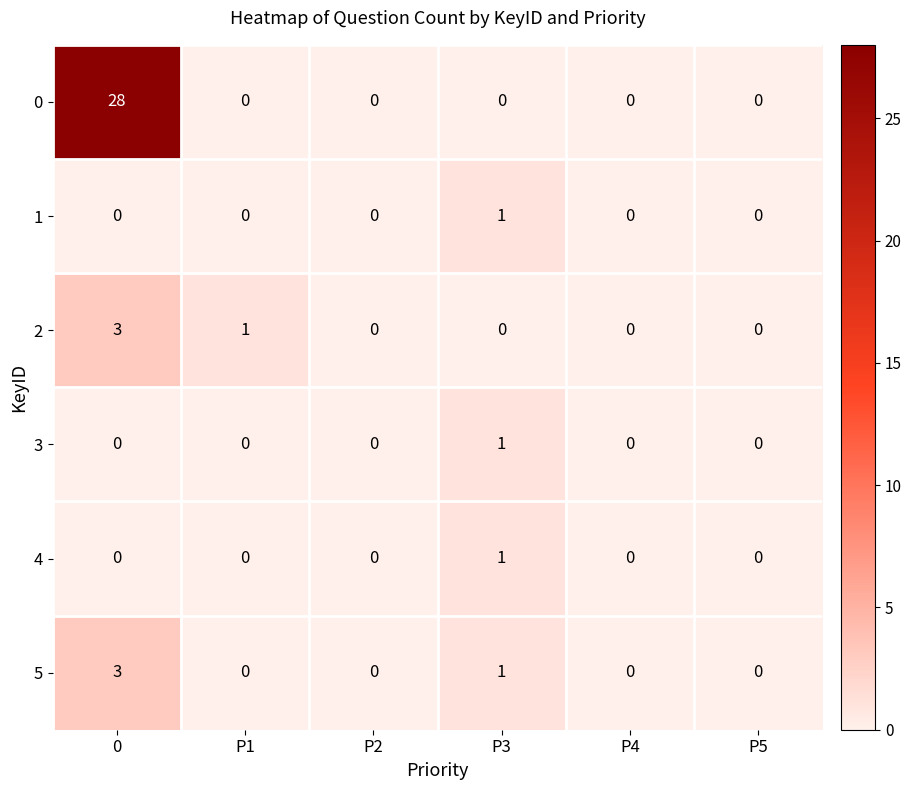

How many series are shown in this chart?

6